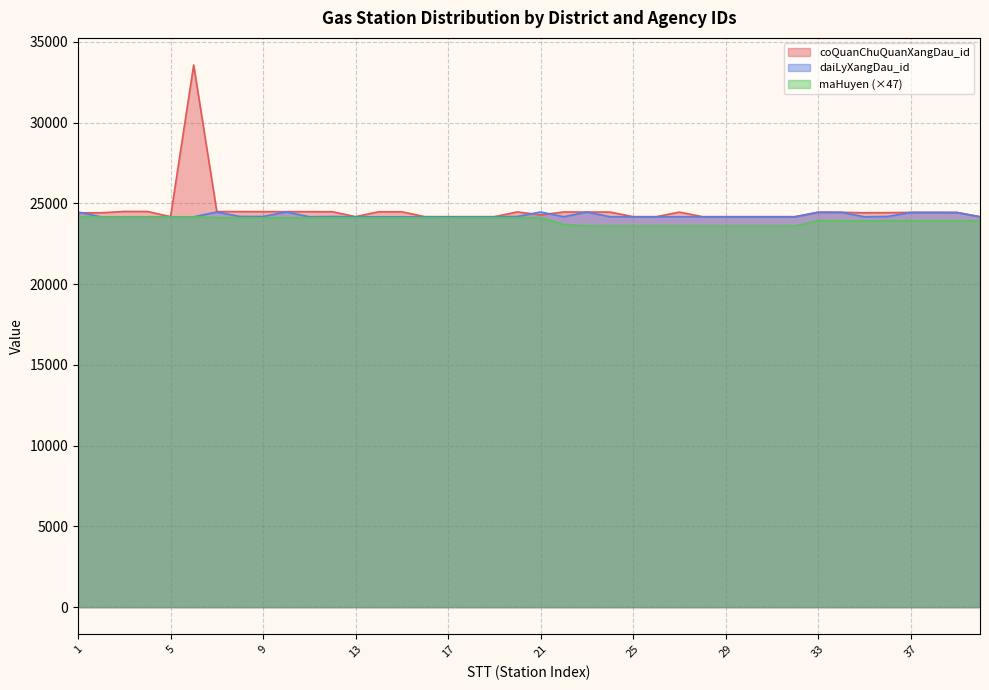

What is the difference between the second highest and second lowest values in the maHuyen series?

564